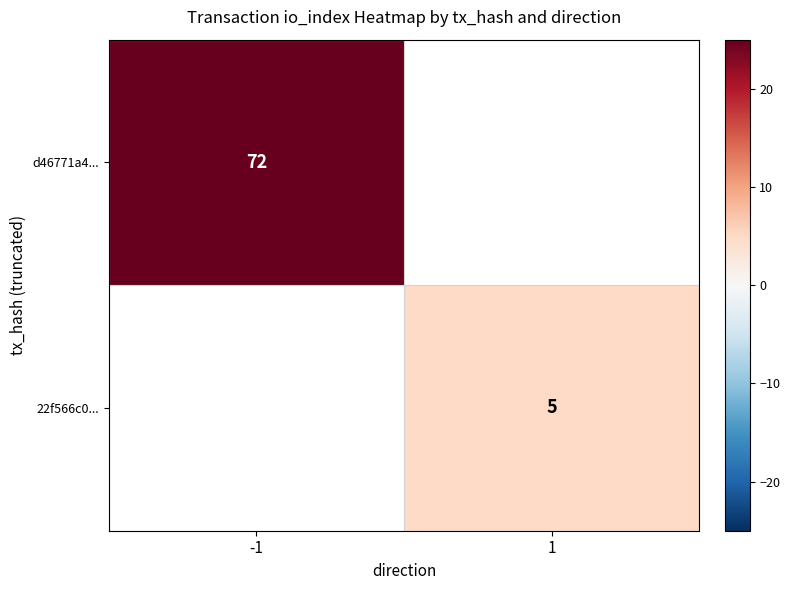

The value of 22f566c0... at 1 is 8.9. True or false?

False